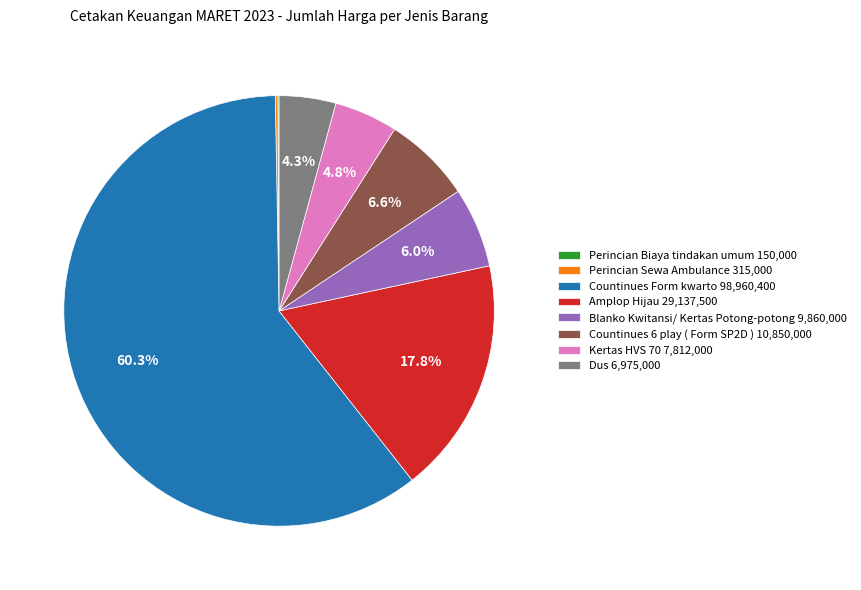

The Kertas HVS 70 slice represents 11% of the pie. True or false?

False